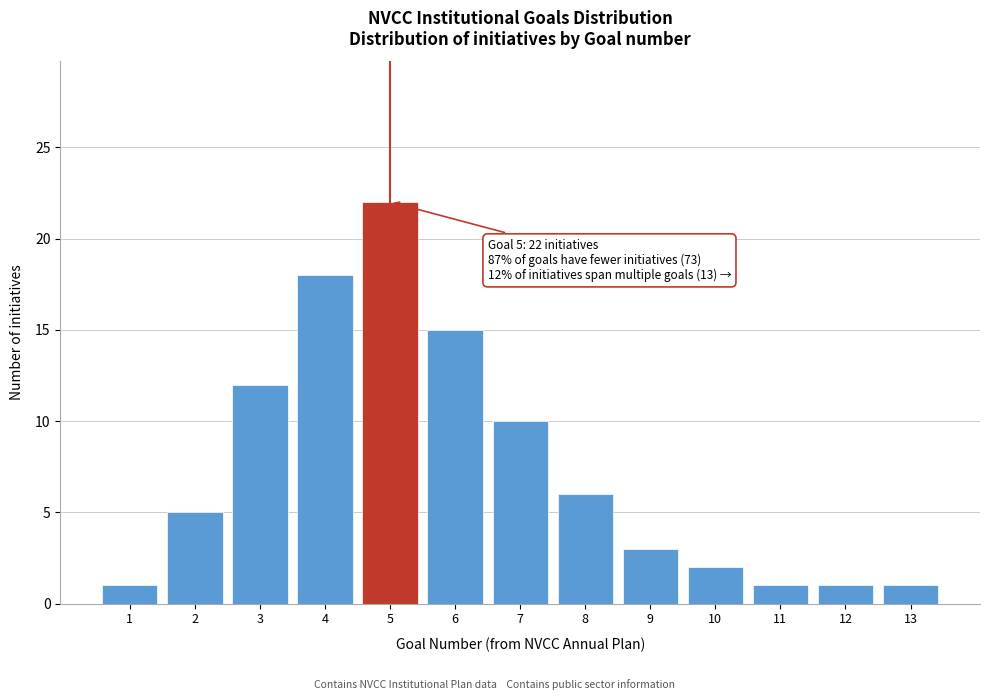

Reading left to right, list all the values displayed in this chart.

1=1	2=5	3=12	4=18	5=22	6=15	7=10	8=6	9=3	10=2	11=1	12=1	13=1